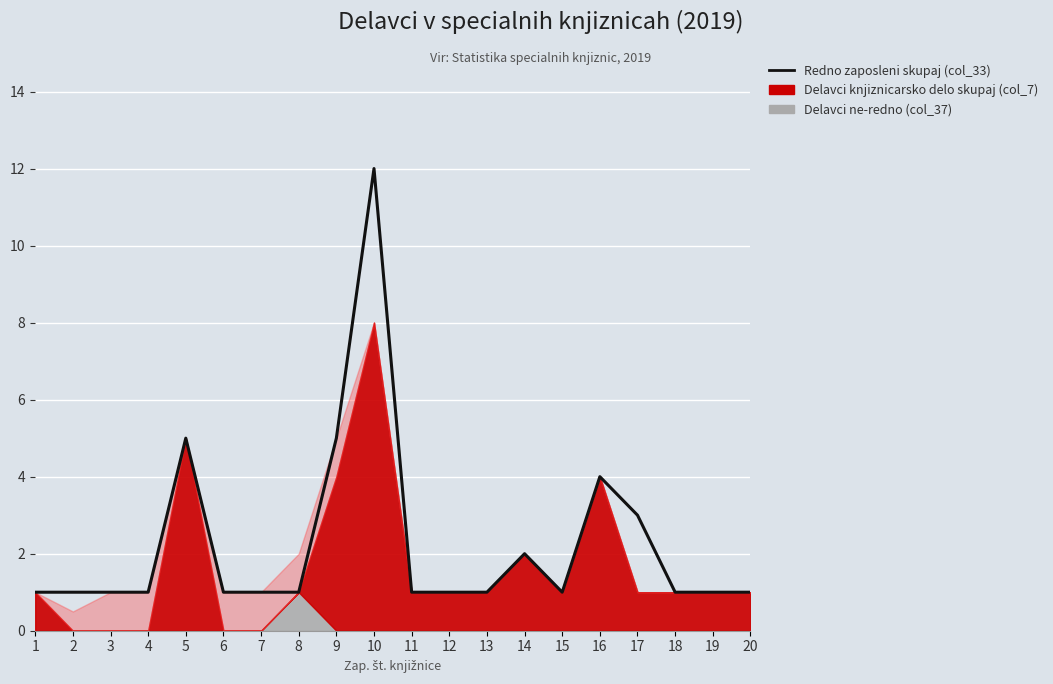

At which category does the data reach its first local peak?

5